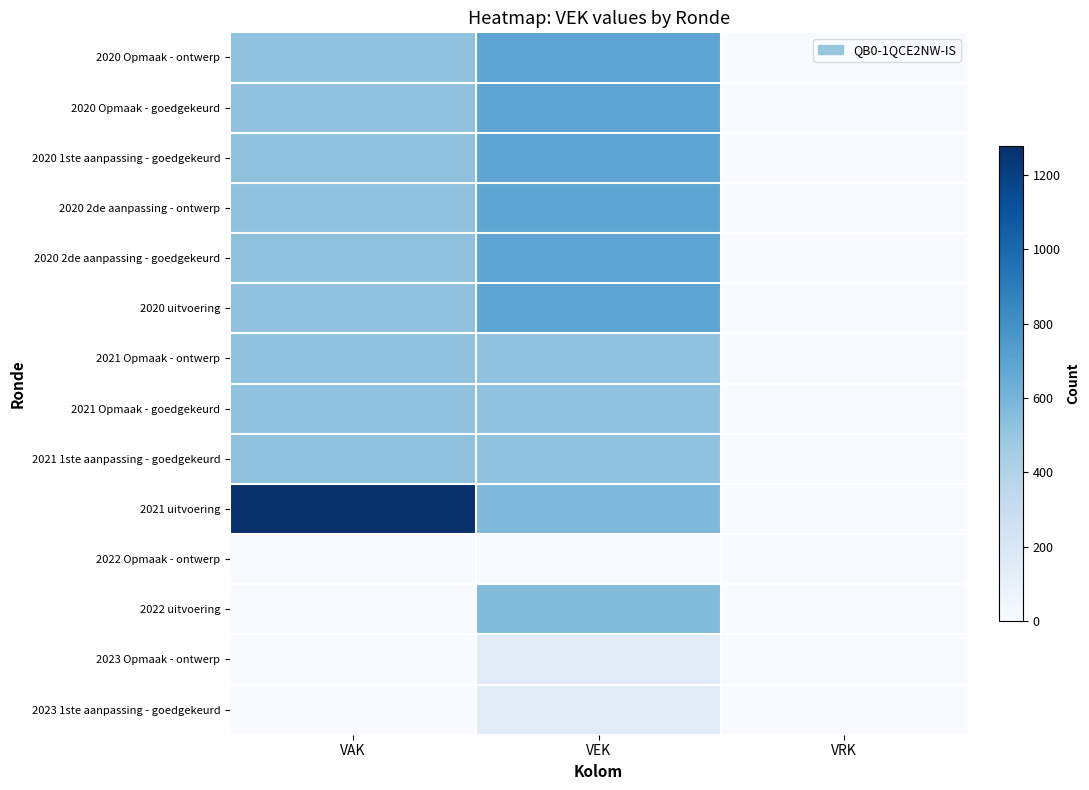

What is the maximum value shown in the chart?

1278